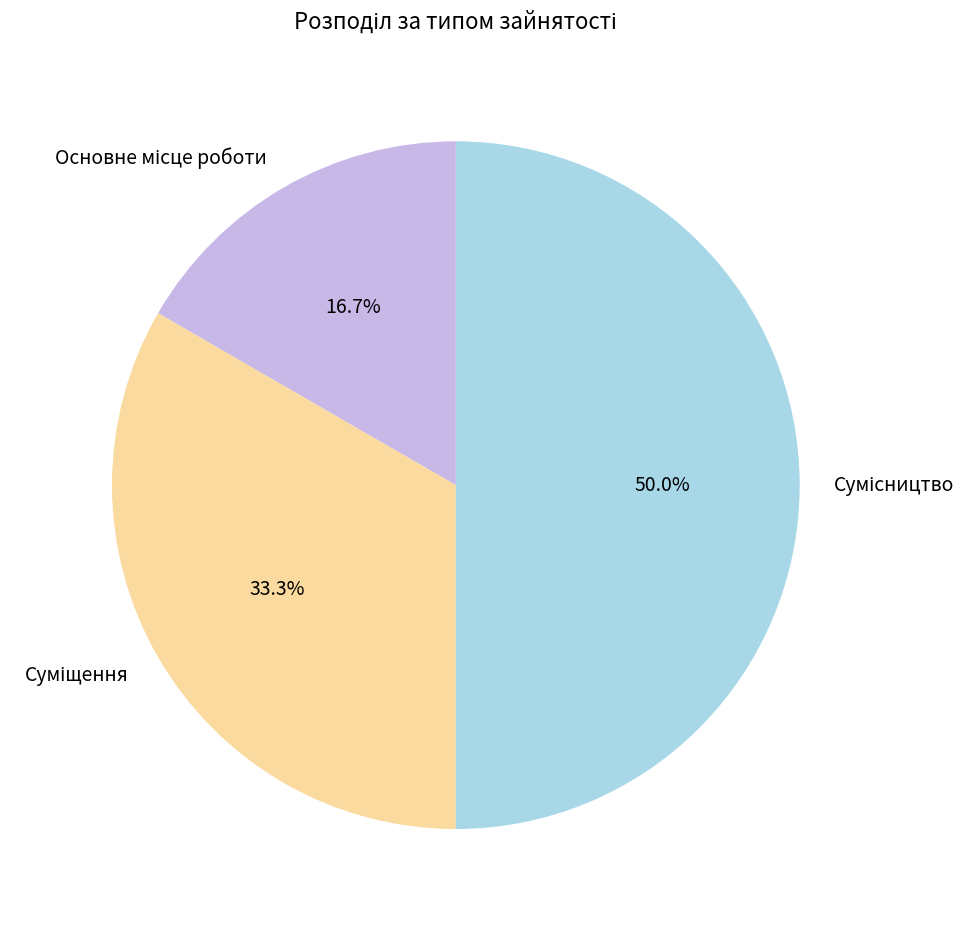

Is Основне місце роботи the majority of the pie?

No